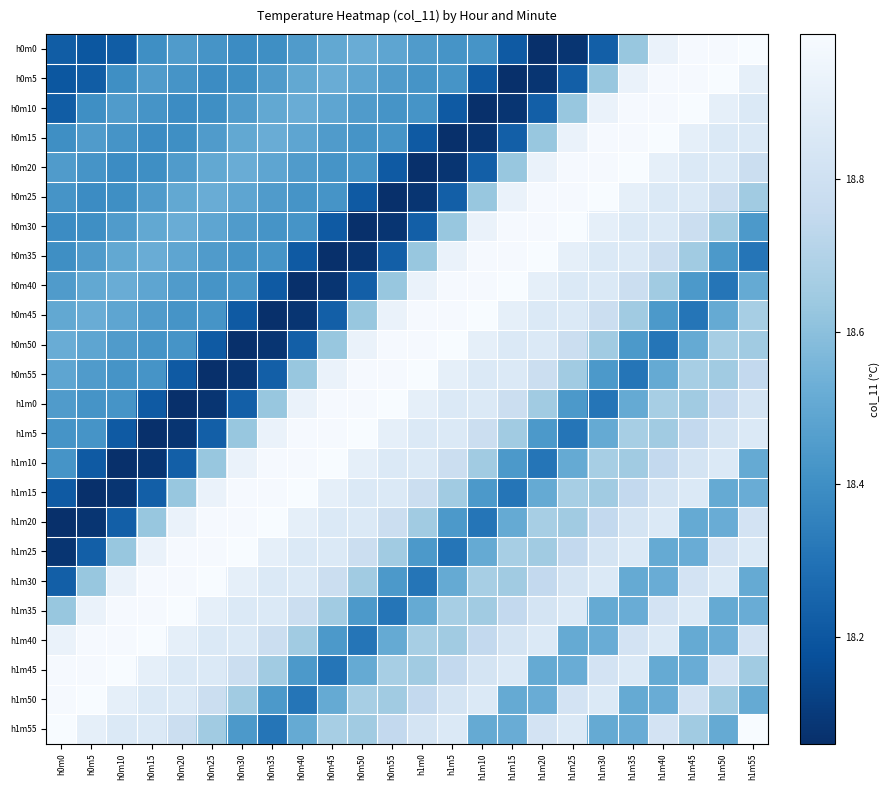

Which series has the largest range (max minus min)?

h0m0